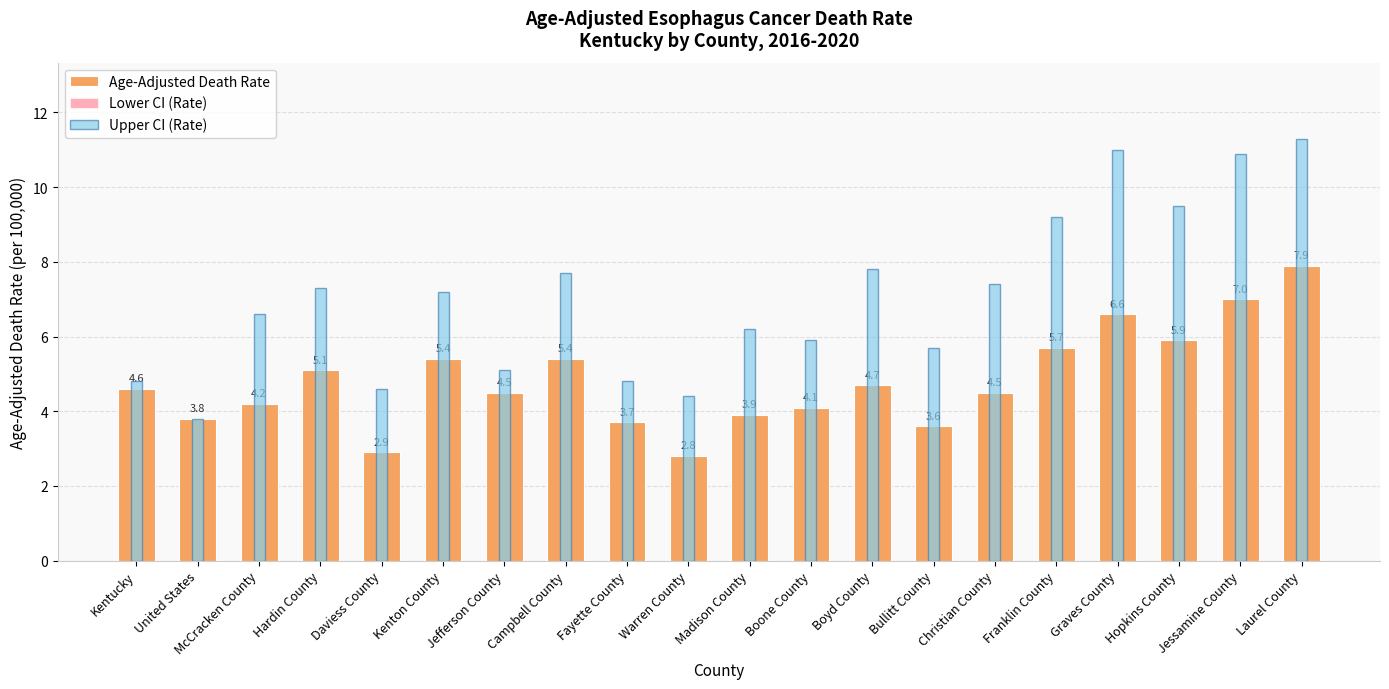

At which category is the sum across all series the highest?

Laurel County